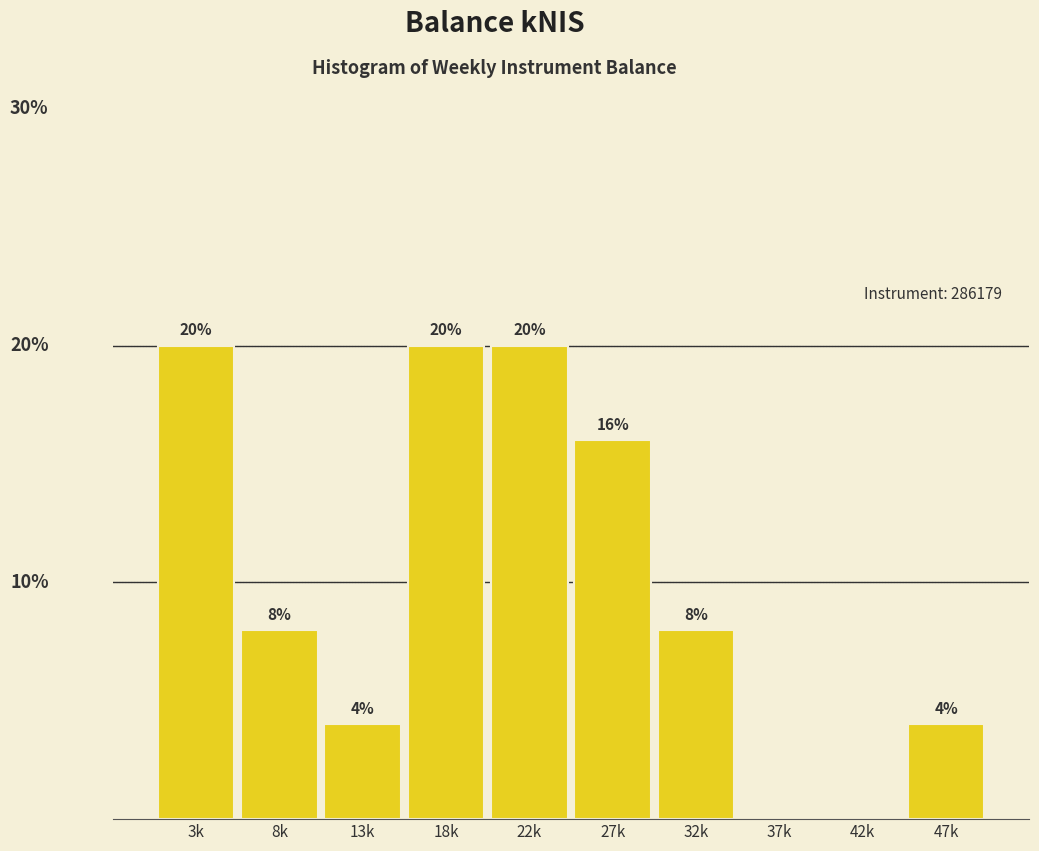

Between 37k and 18k, which is larger?

18k